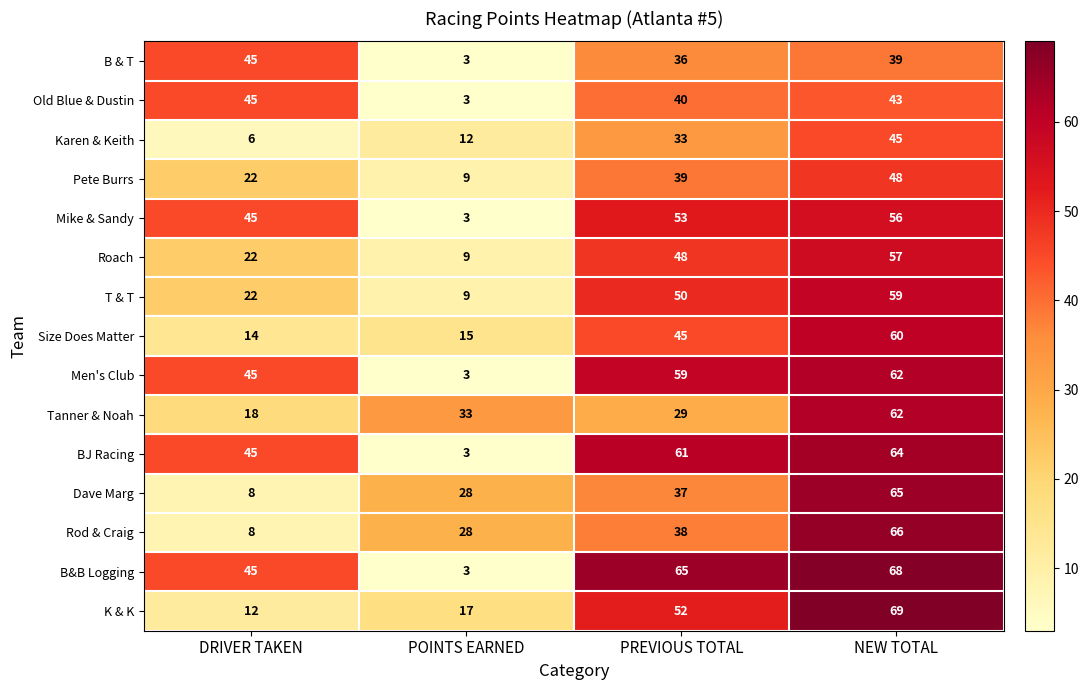

Rank the categories by T & T value from lowest to highest.

POINTS EARNED, DRIVER TAKEN, PREVIOUS TOTAL, NEW TOTAL